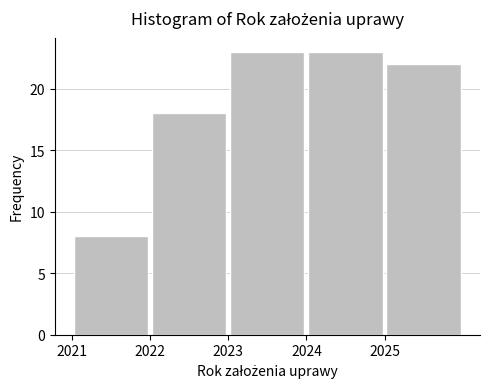

Reading left to right, list every bar in this chart as the range it spans on the x-axis followed by its height. The values are not printed on the chart, so give them approximately, as read against the axis.

2021 to 2022: 8
2022 to 2023: 18
2023 to 2024: 23
2024 to 2025: 23
2025 to 2026: 22